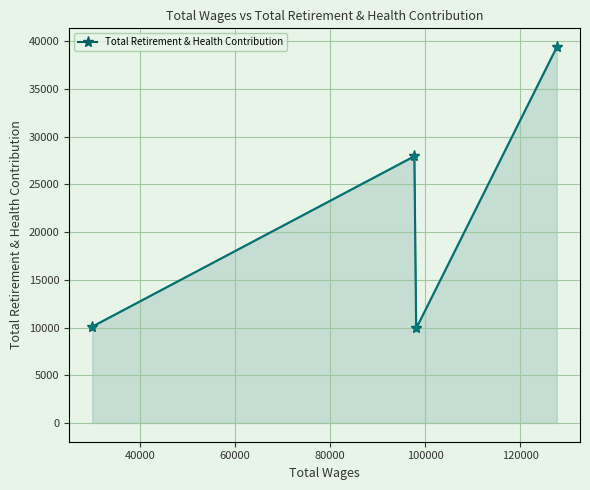

True or false: Total Retirement & Health Contribution has more than 1 interior local peaks.

False